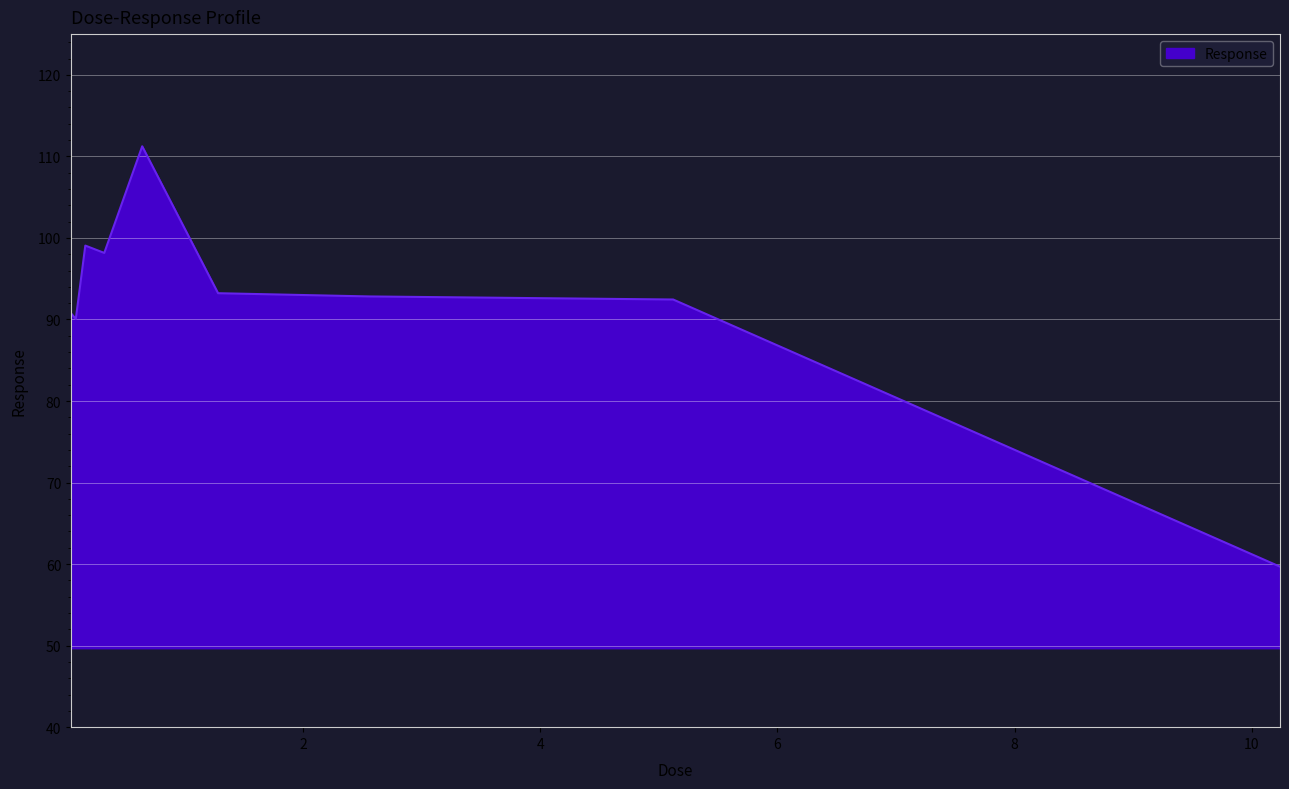

What is the maximum value shown in the chart?

111.2